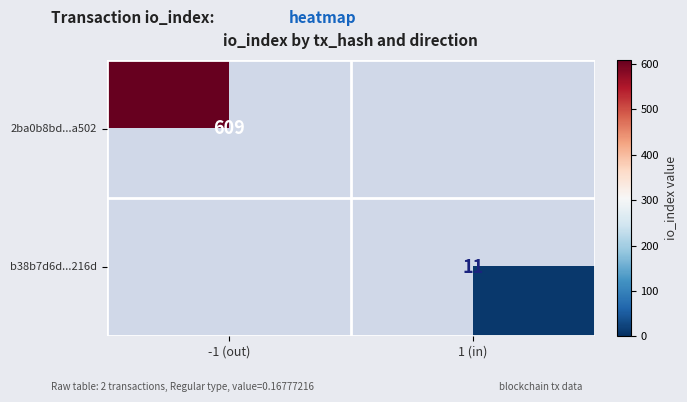

Which category has the highest value across all series?

-1 (out)